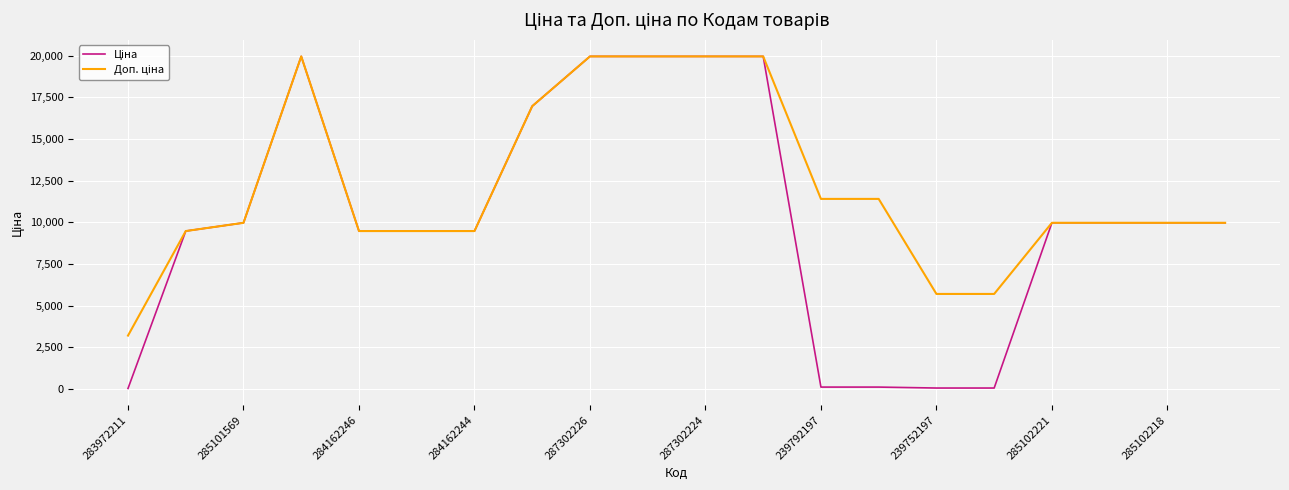

How many lines are shown in the chart?

2